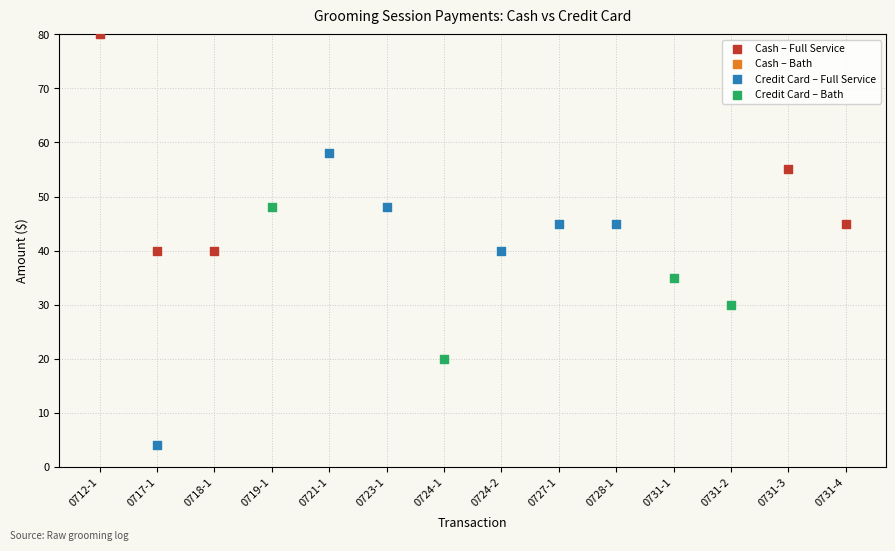

Which series contains the lowest Y value?

Credit Card – Full Service